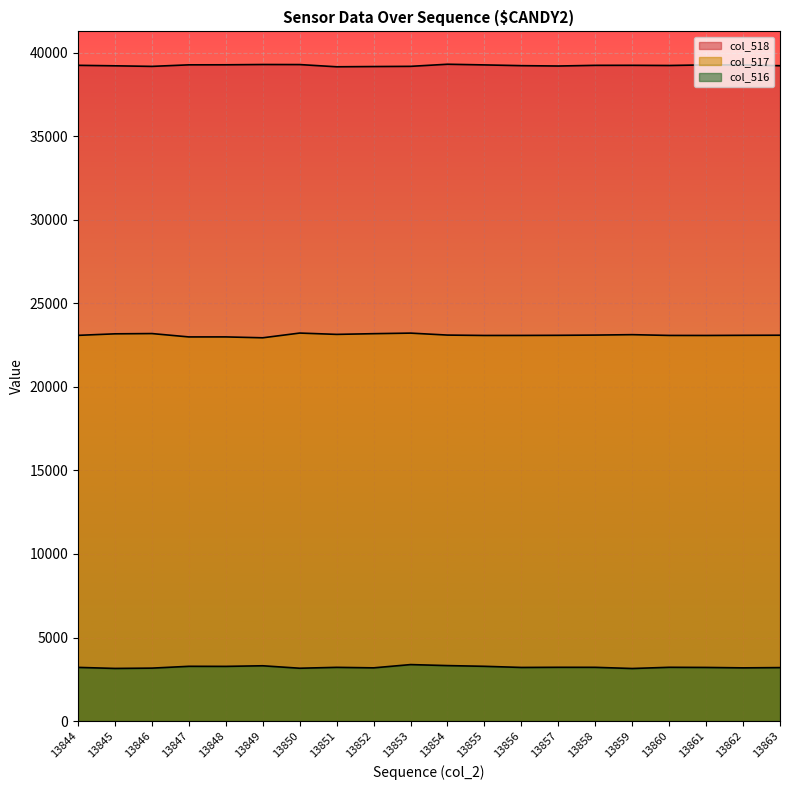

List the series in order of their overall mean, highest first.

col_518, col_517, col_516